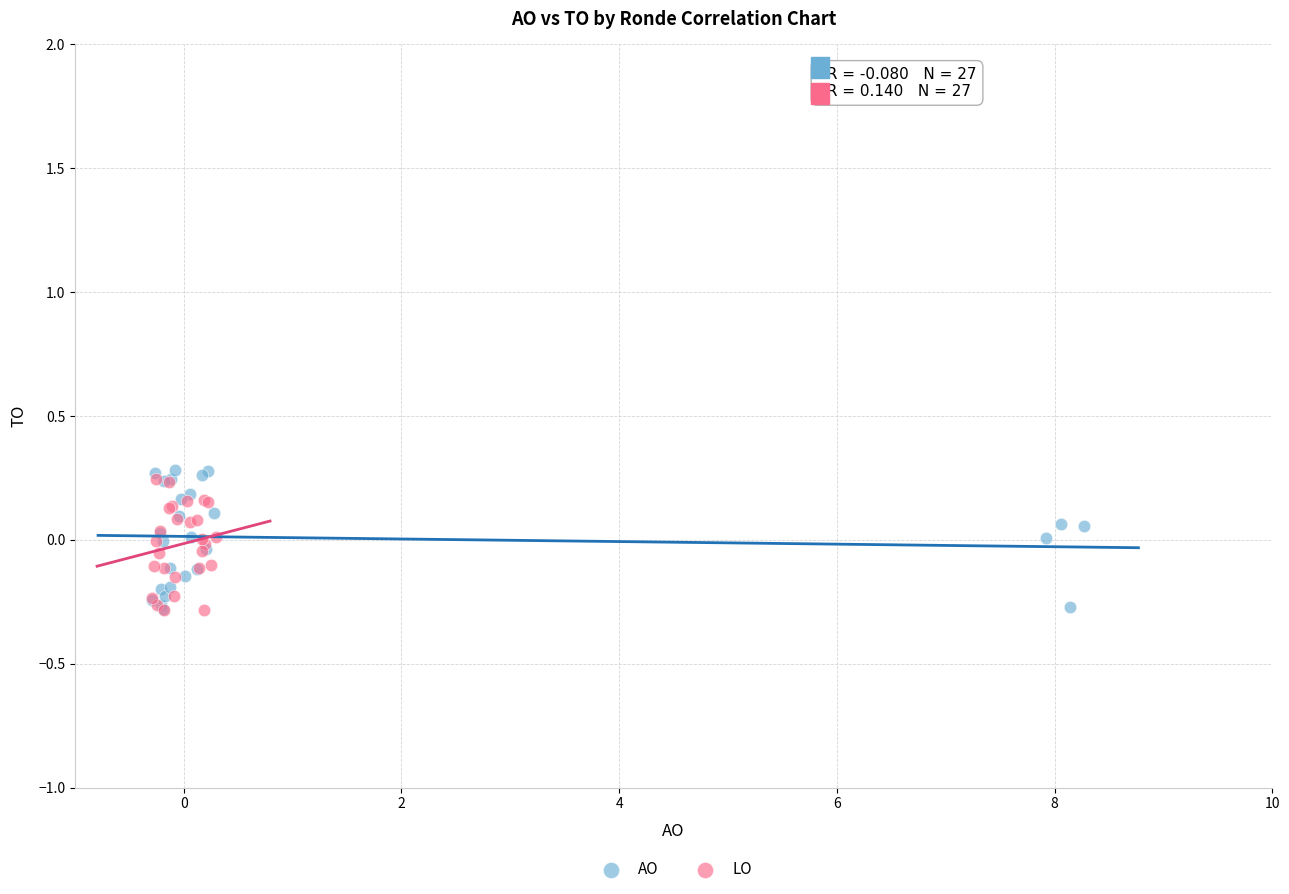

What are all the series names shown in the legend?

AO, LO